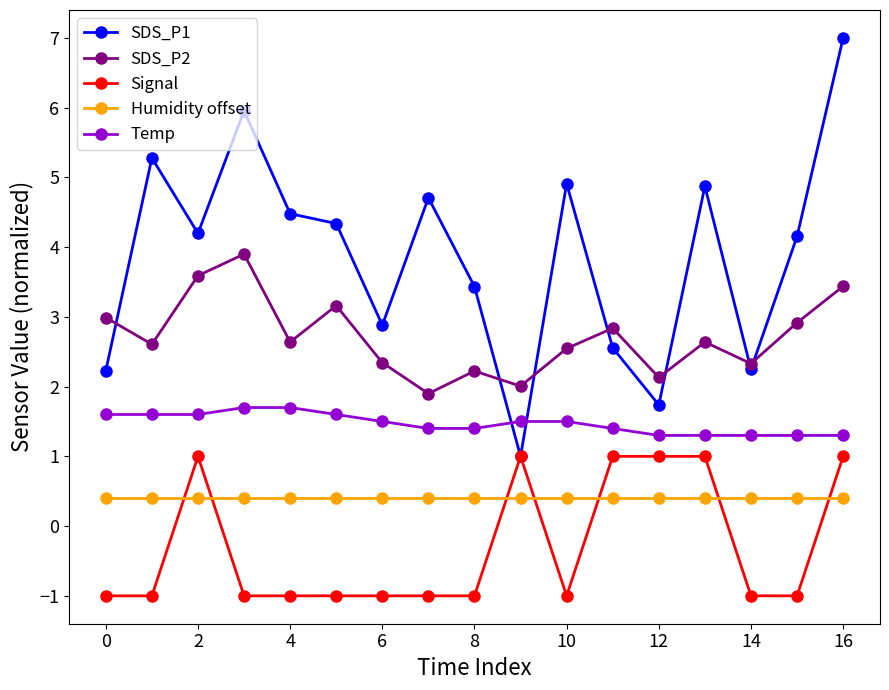

Which series has the widest spread of values?

SDS_P1